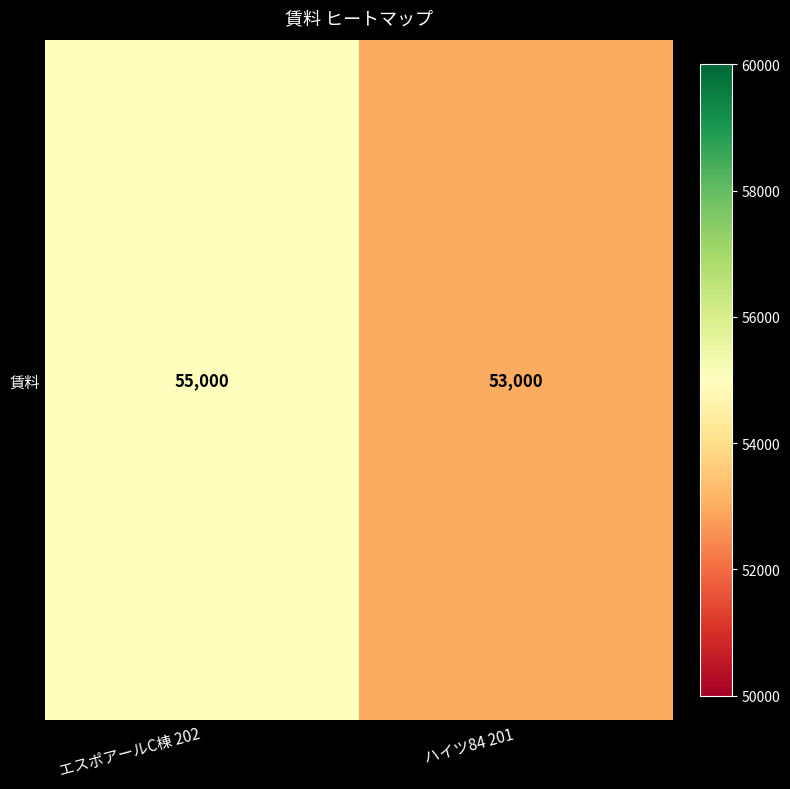

What is the minimum value shown in the chart?

53000